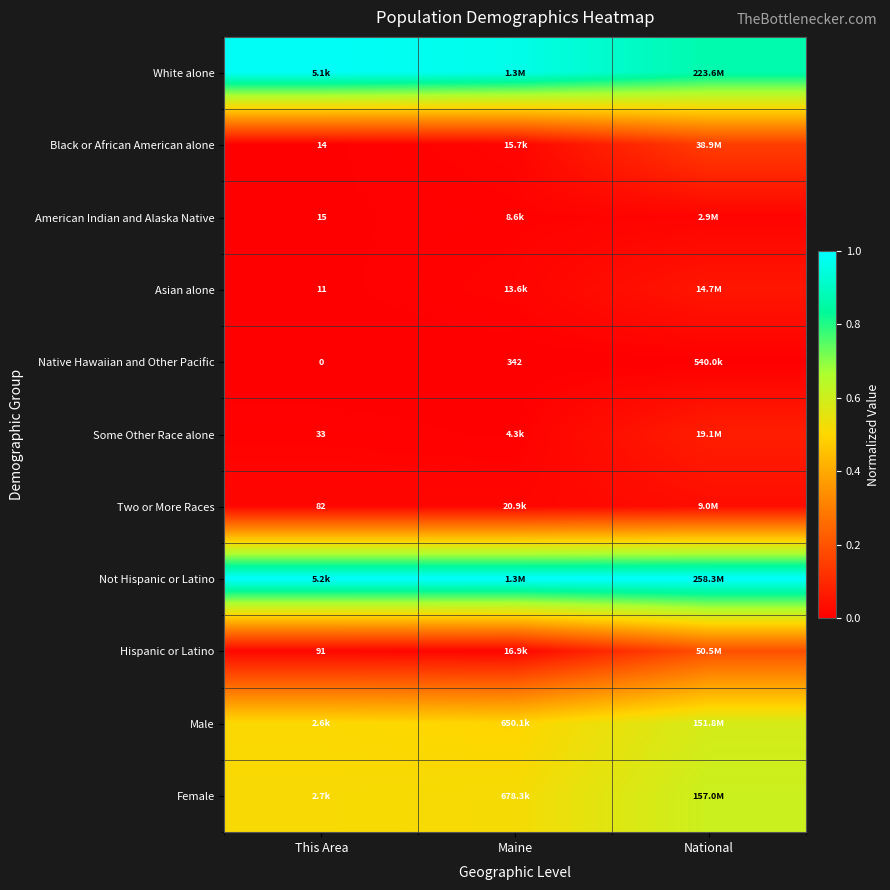

Is the value of Hispanic or Latino at This Area greater than the value of Native Hawaiian and Other Pacific at Maine?

No